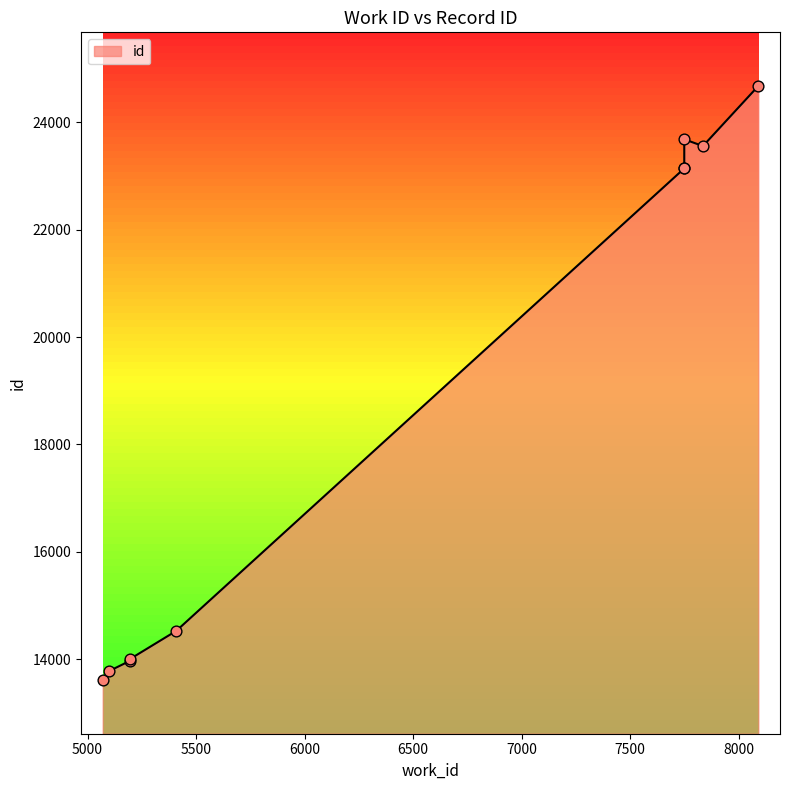

Between 7749 and 5197, which is larger?

7749